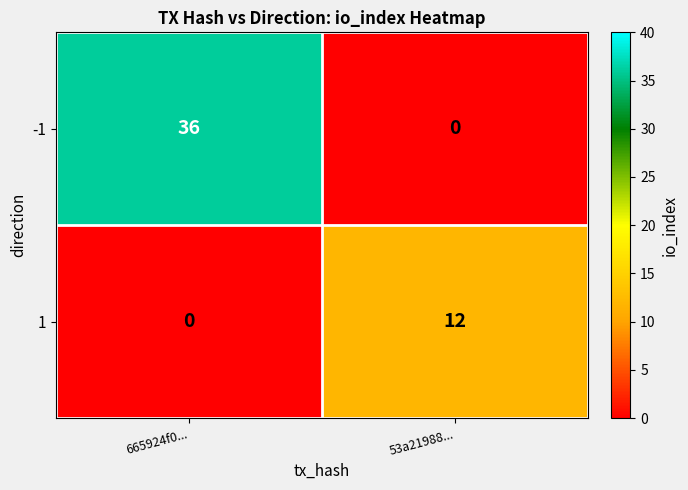

At 53a21988..., list the series in order from smallest to largest.

-1, 1